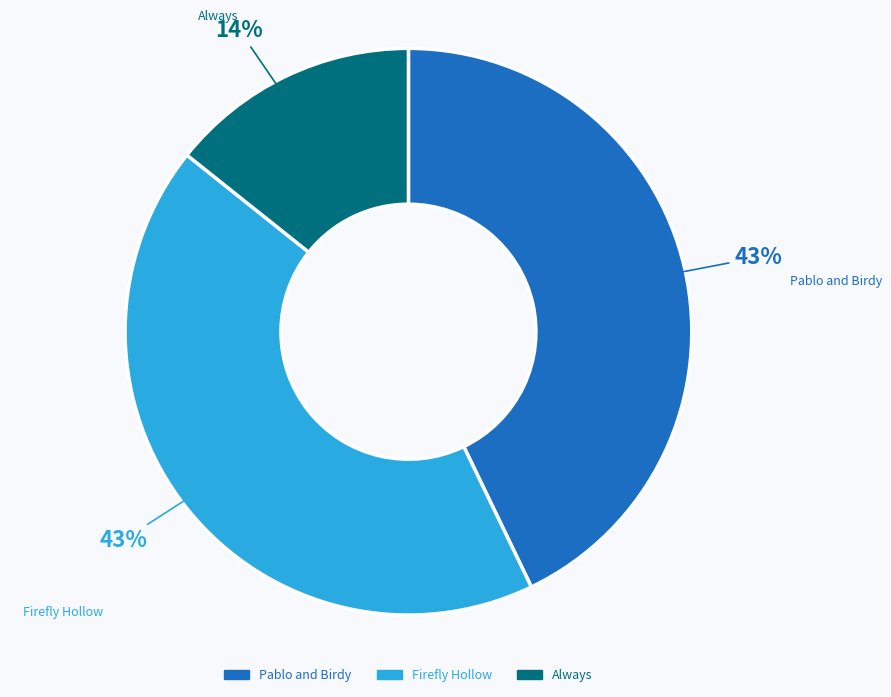

To the nearest percent, what portion does Firefly Hollow represent?

43%